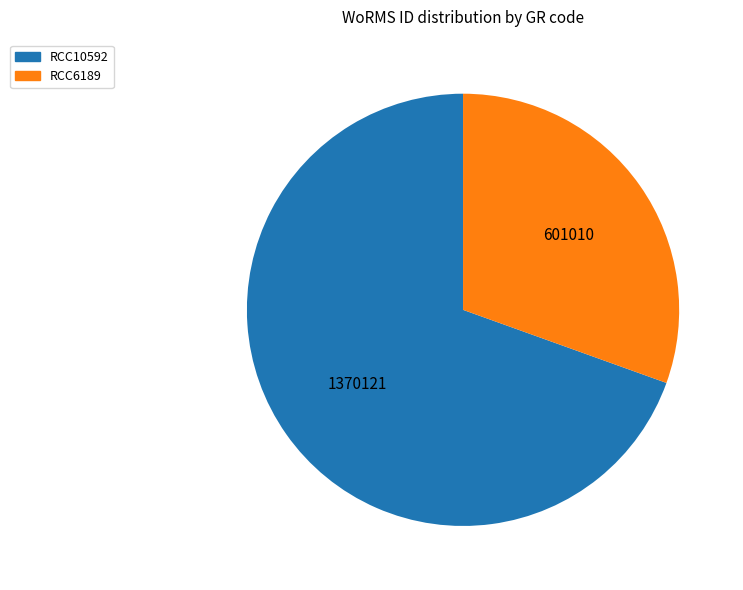

Is there a majority slice in this chart?

Yes